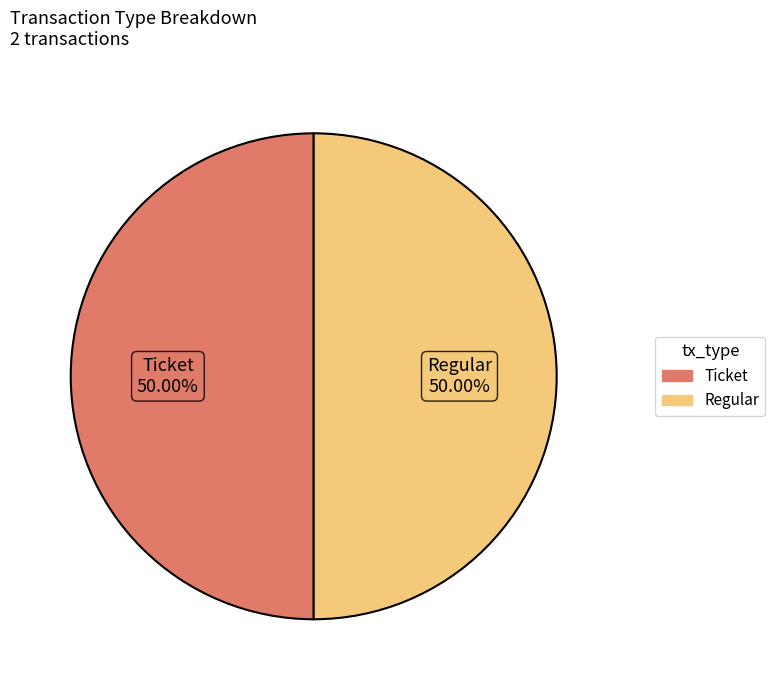

Approximately how many times larger is the value at Ticket compared to Regular?

1.0